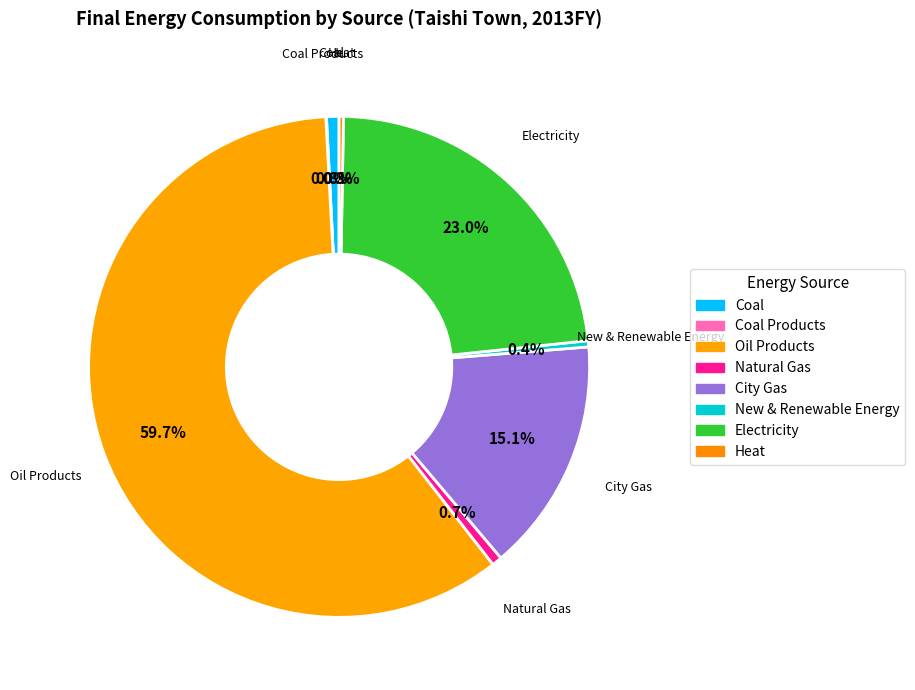

What is the majority slice?

Oil Products